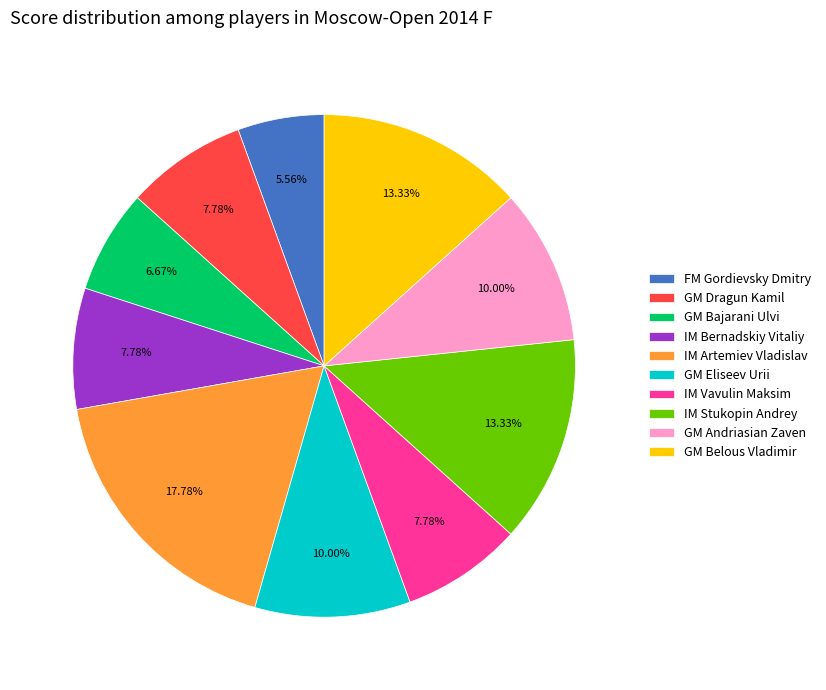

Is there any slice that represents more than half of the pie?

No